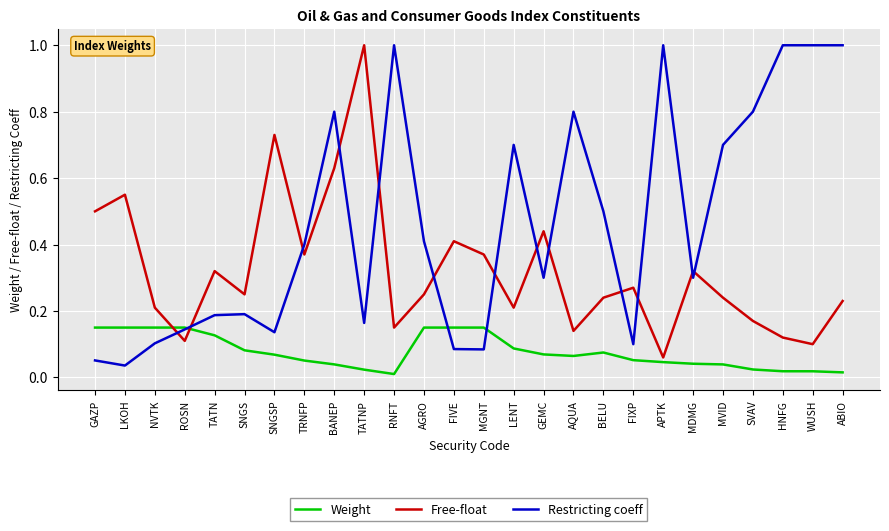

Which category has the highest value in the Free-float series?

TATNP